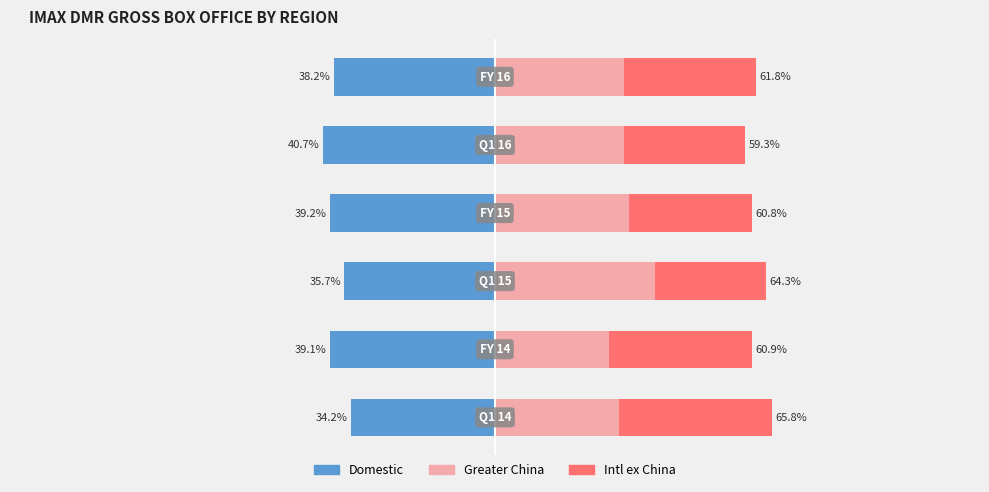

Reading left to right, what are all the values shown in this chart?

Domestic: 0=-34.2	1=-39.1	2=-35.7	3=-39.2	4=-40.7	5=-38.2
Greater China: 0=29.3	1=27.1	2=38.0	3=31.7	4=30.7	5=30.6
Intl ex China: 0=36.5	1=33.8	2=26.3	3=29.2	4=28.6	5=31.2